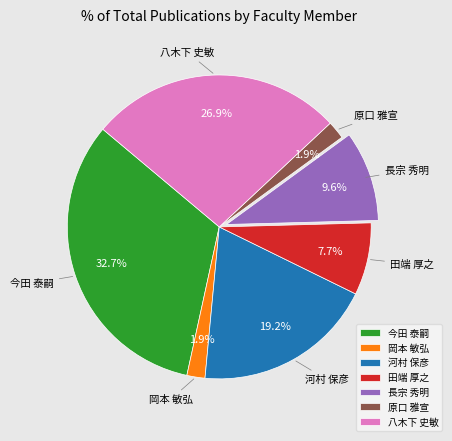

Is there a majority slice in this chart?

No